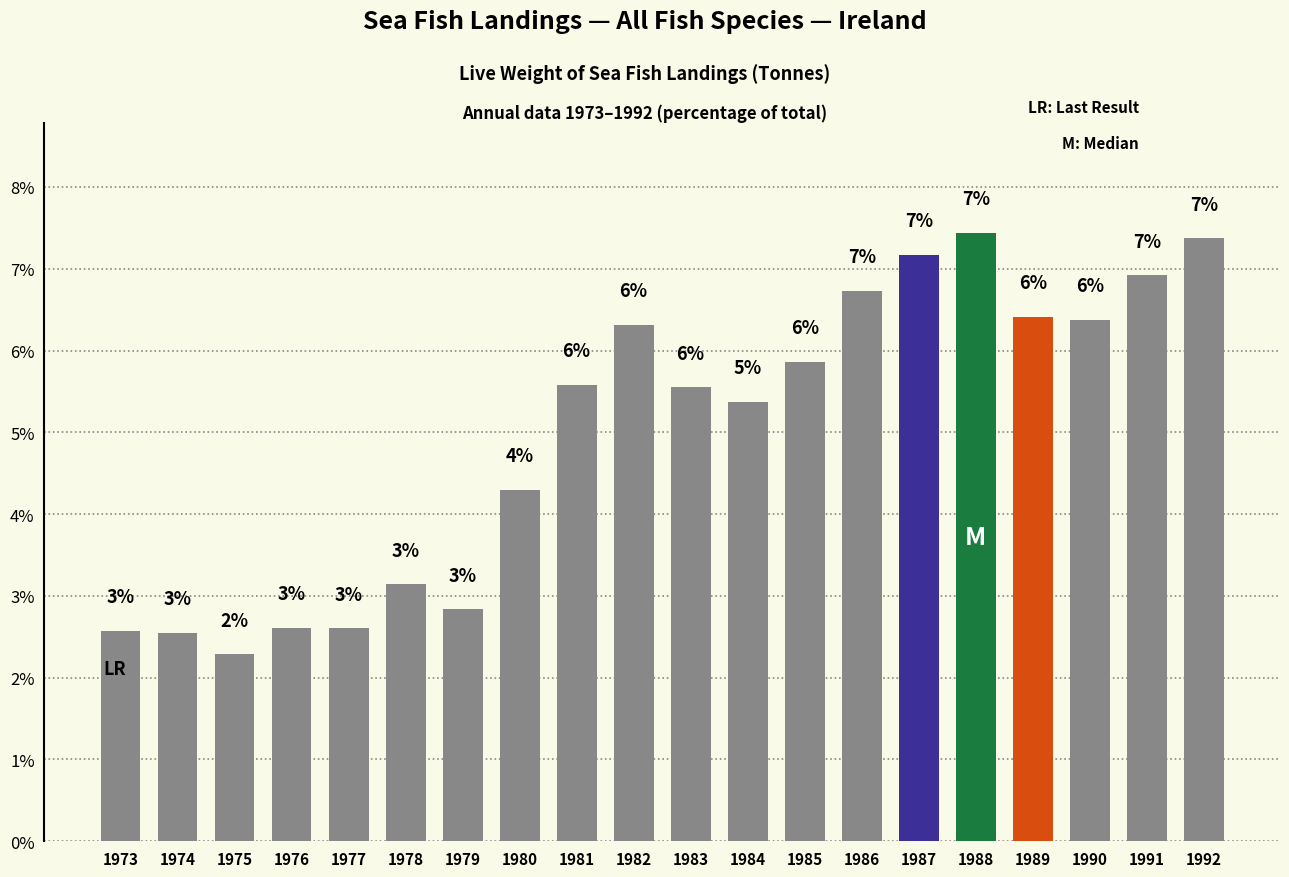

What is the sum of all values?

100.0